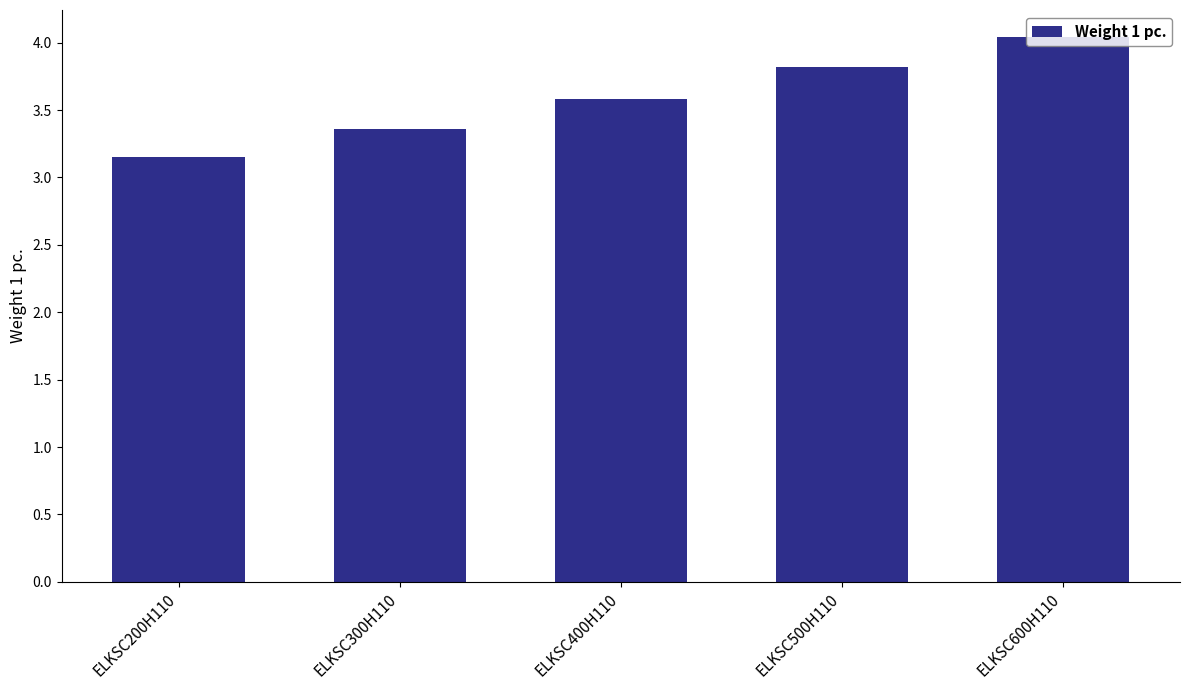

What value does the data have at ELKSC600H110?

4.0